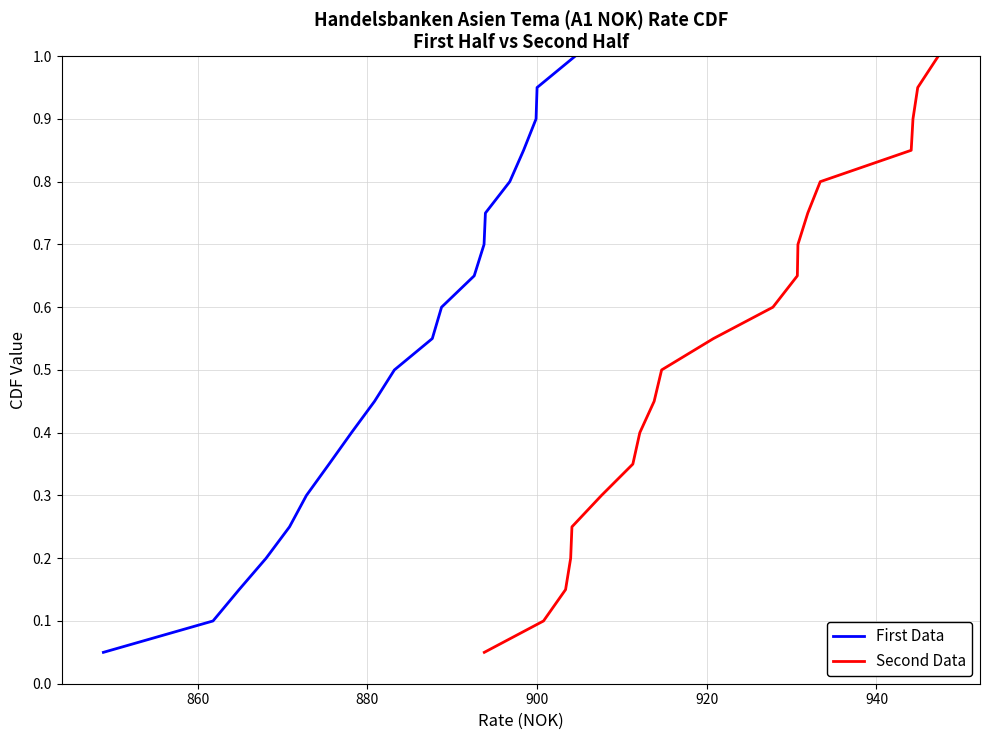

How many categories are shown in the chart?

20